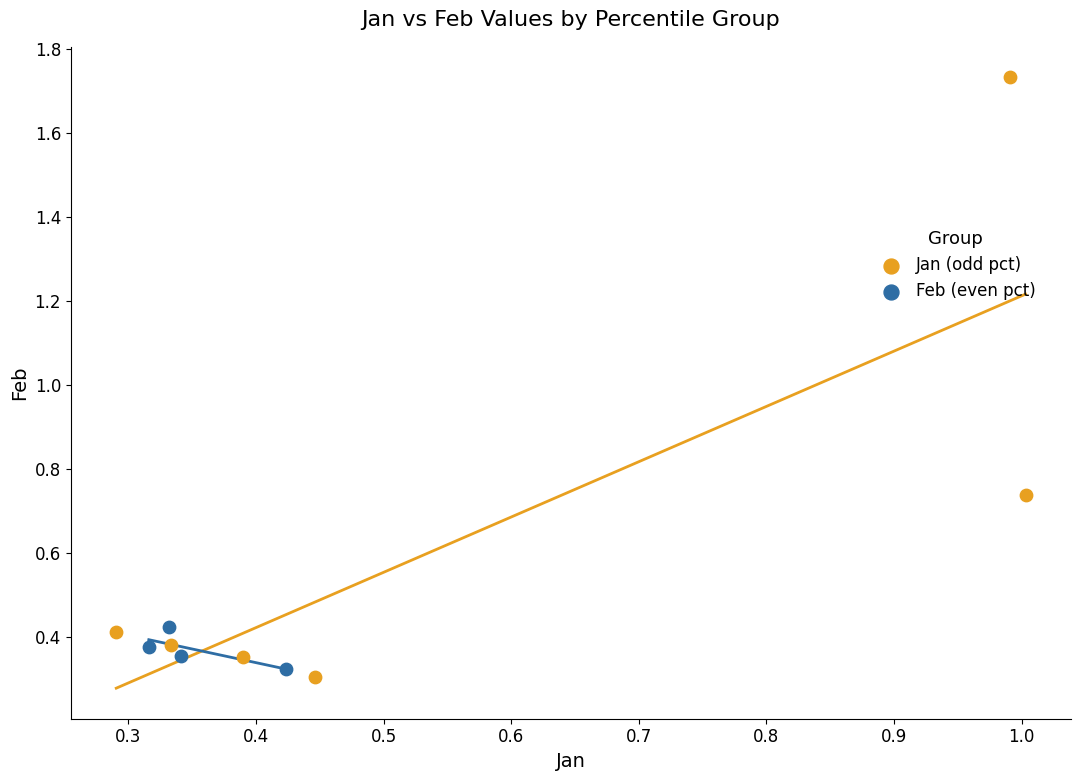

Which series contains the highest Y value?

Jan (odd pct)